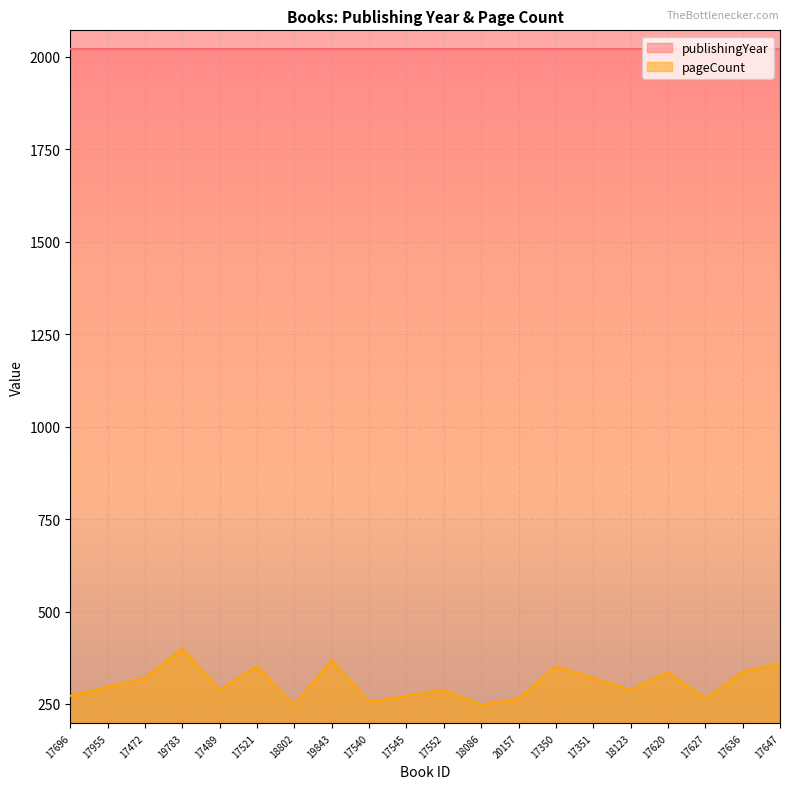

Rank the categories by value from highest to lowest.

19783, 19843, 17647, 17521, 17350, 17620, 17636, 17472, 17351, 17955, 17489, 17552, 18123, 17696, 17545, 20157, 17627, 17540, 18802, 18086